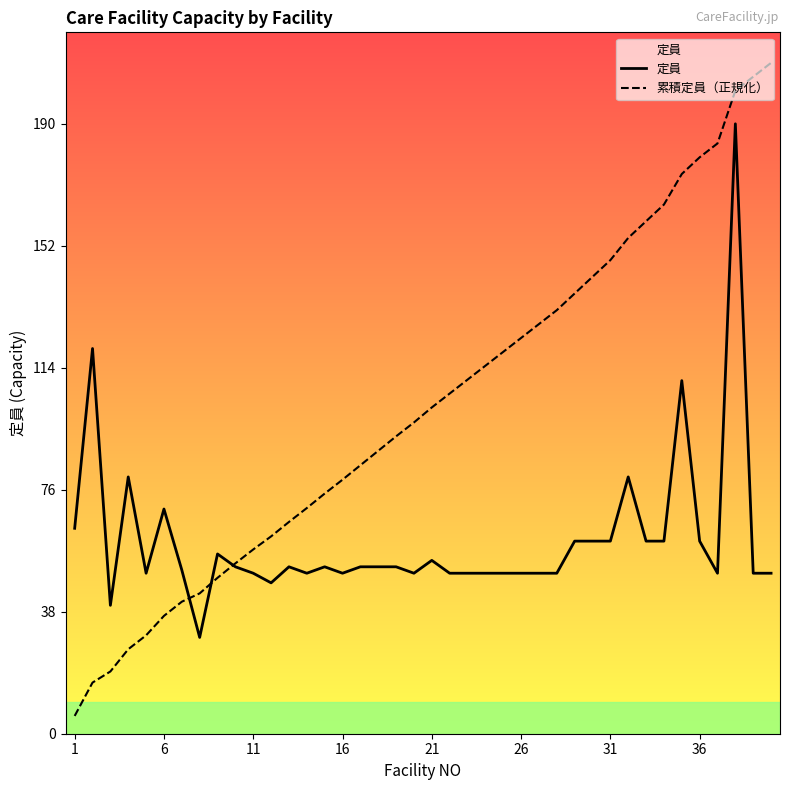

True or false: 定員 has a value of 60.0 at 29.

True